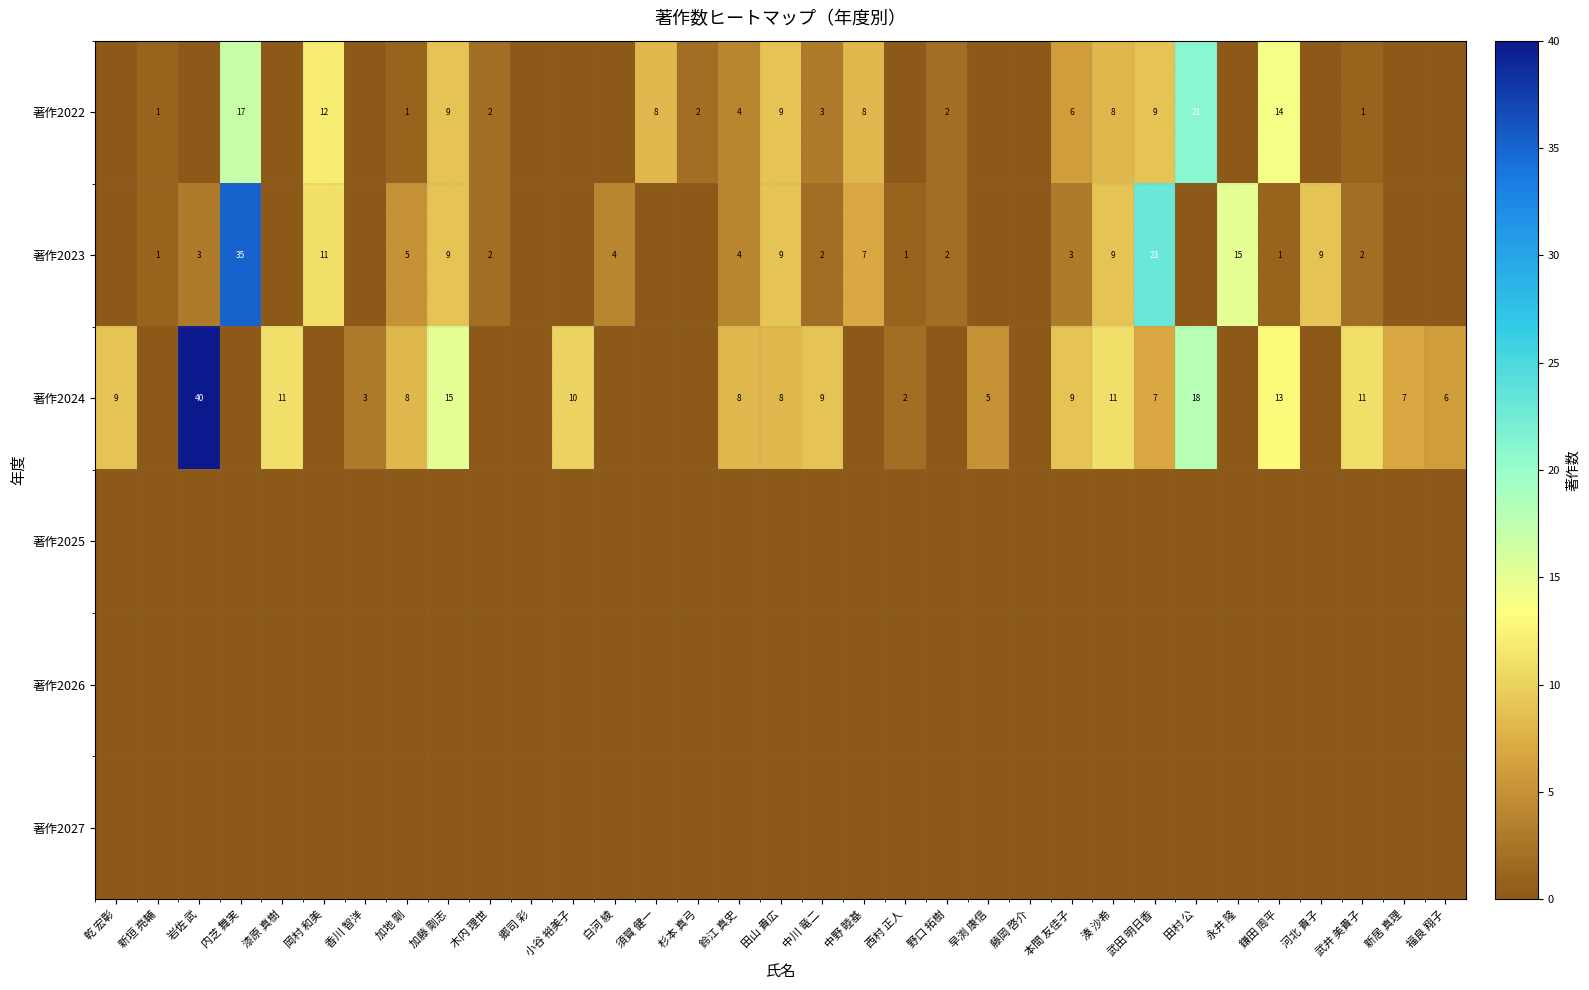

The value of 著作2023 at 野口 拓樹 is 2. True or false?

True